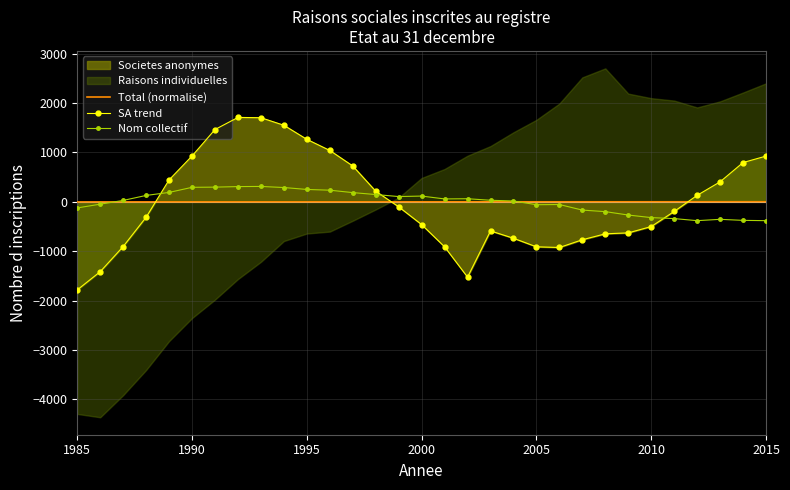

At which label does SA trend reach its minimum?

1985